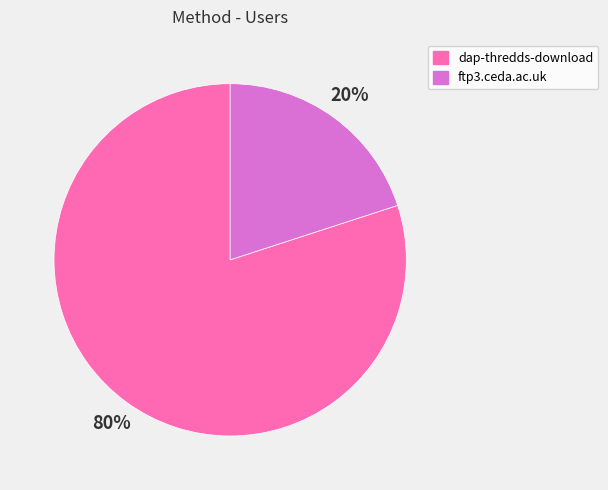

Count the number of slices in the pie.

2